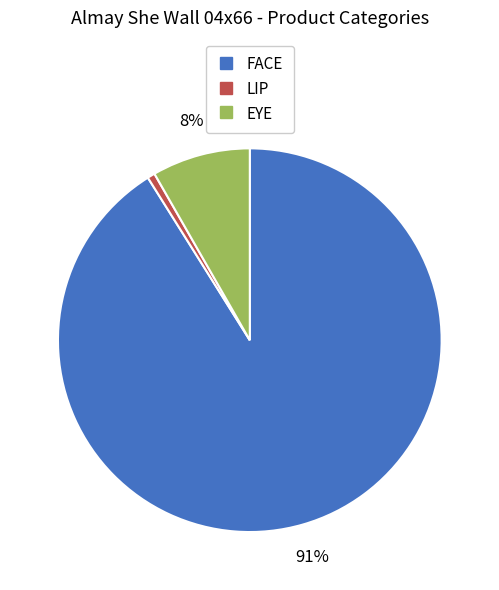

Rank the categories by value from highest to lowest.

FACE, EYE, LIP